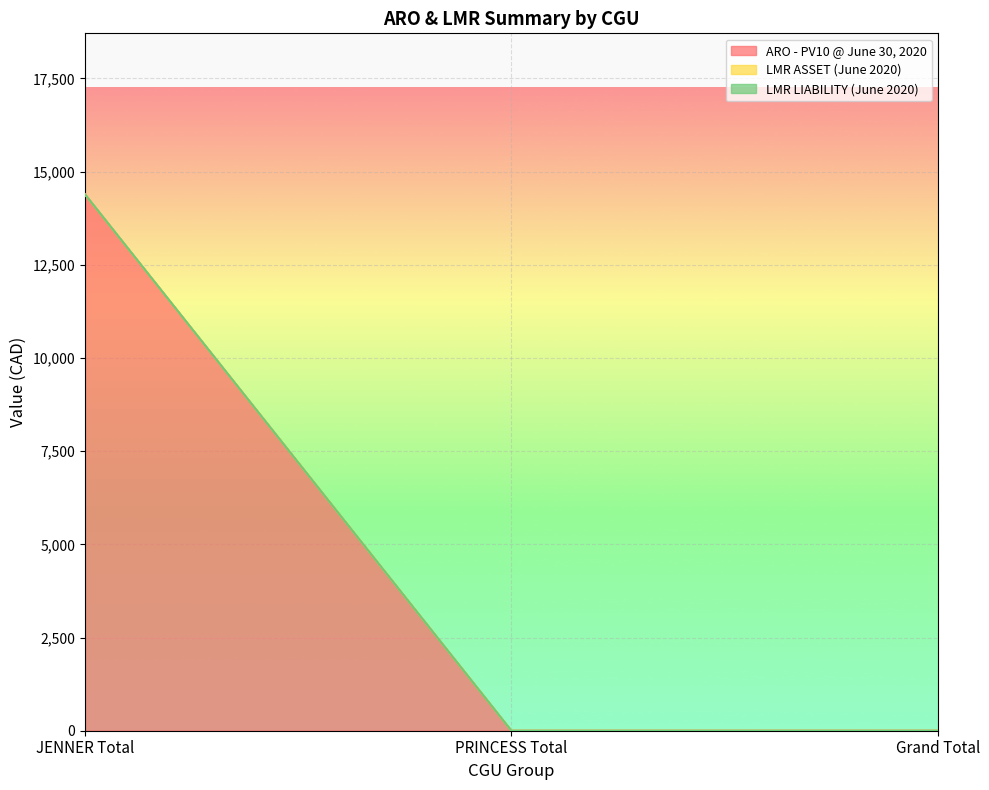

Which category has the highest value across all series?

JENNER Total